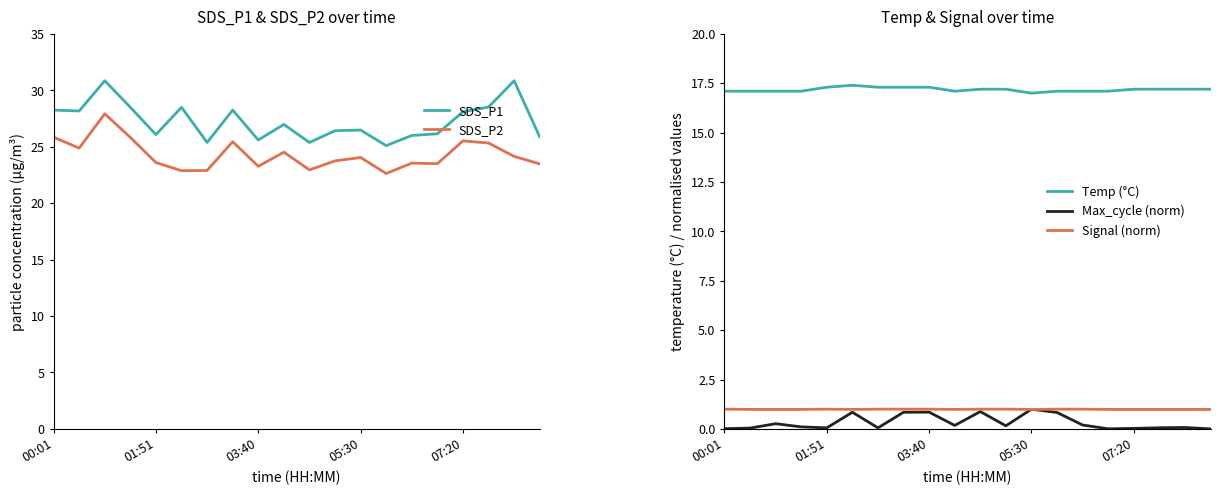

Is it true that Max_cycle (norm) equals 0.1 at 01:51?

True